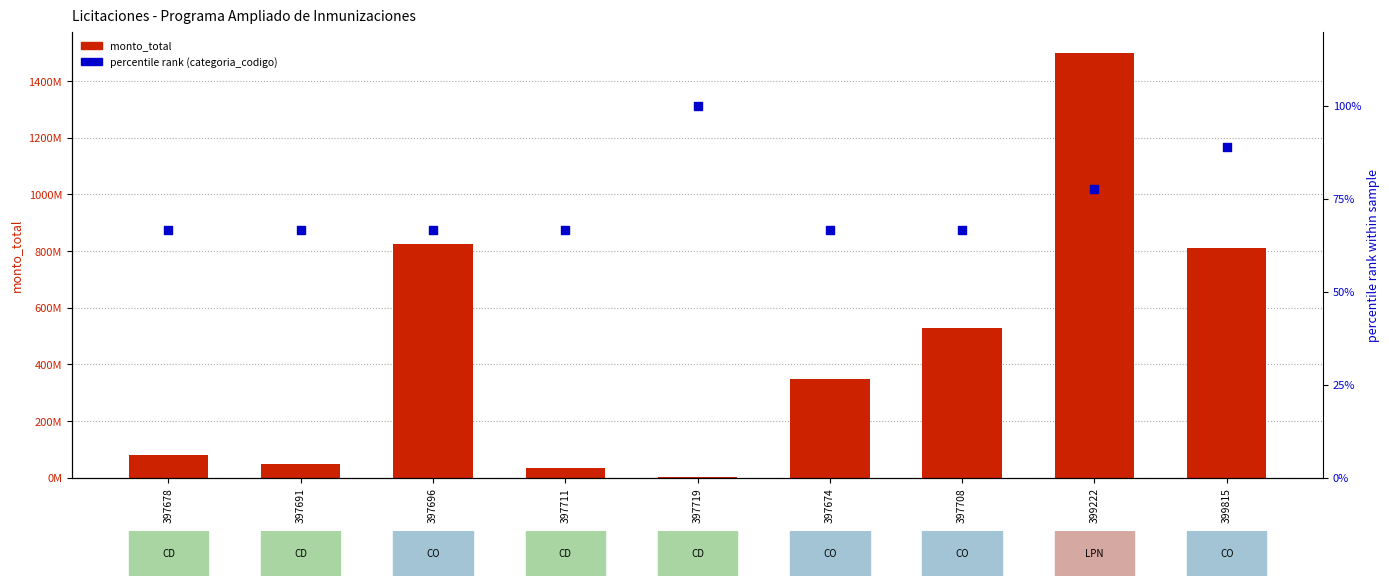

What is the total value across all series at 399815?

809600088.9